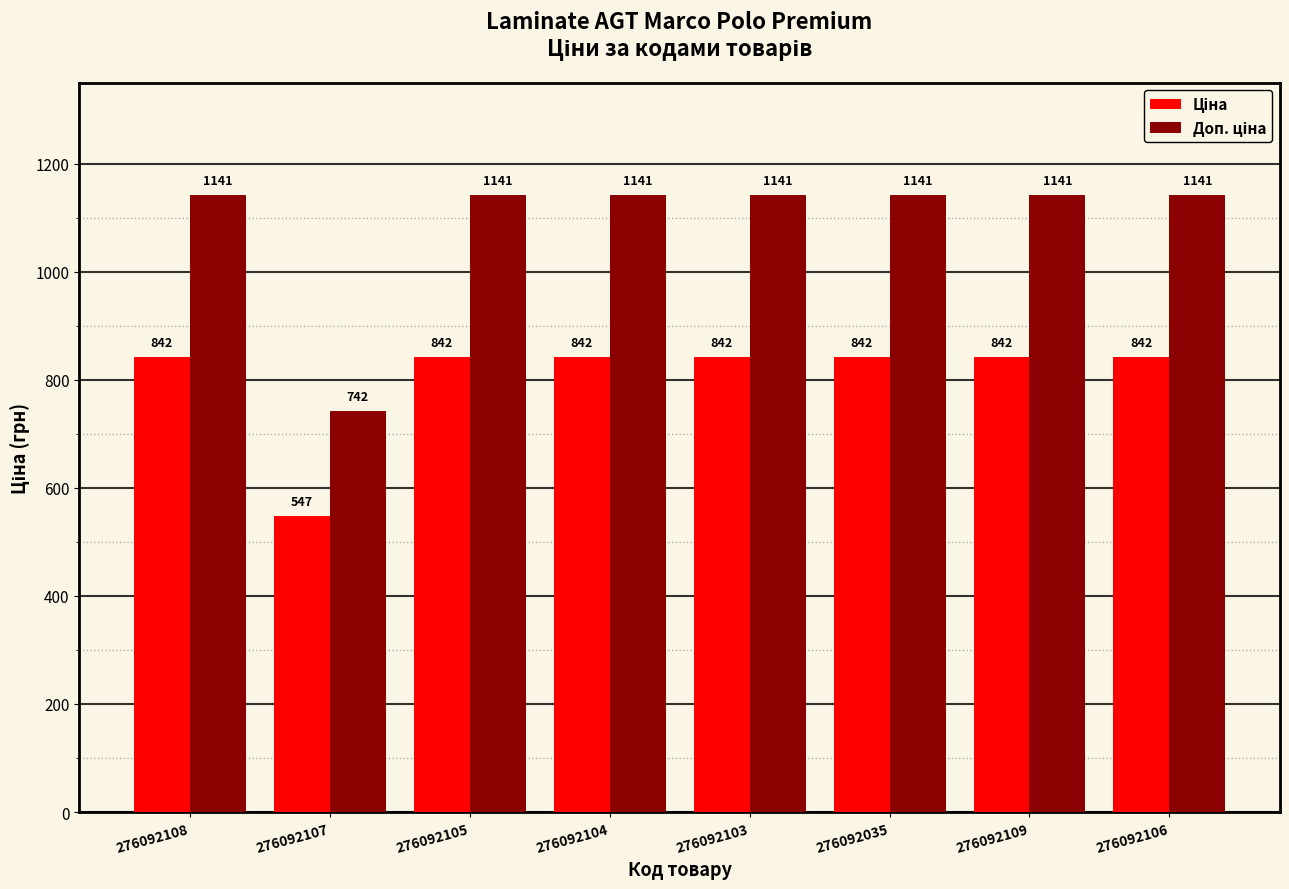

What is the greatest value displayed?

1141.4